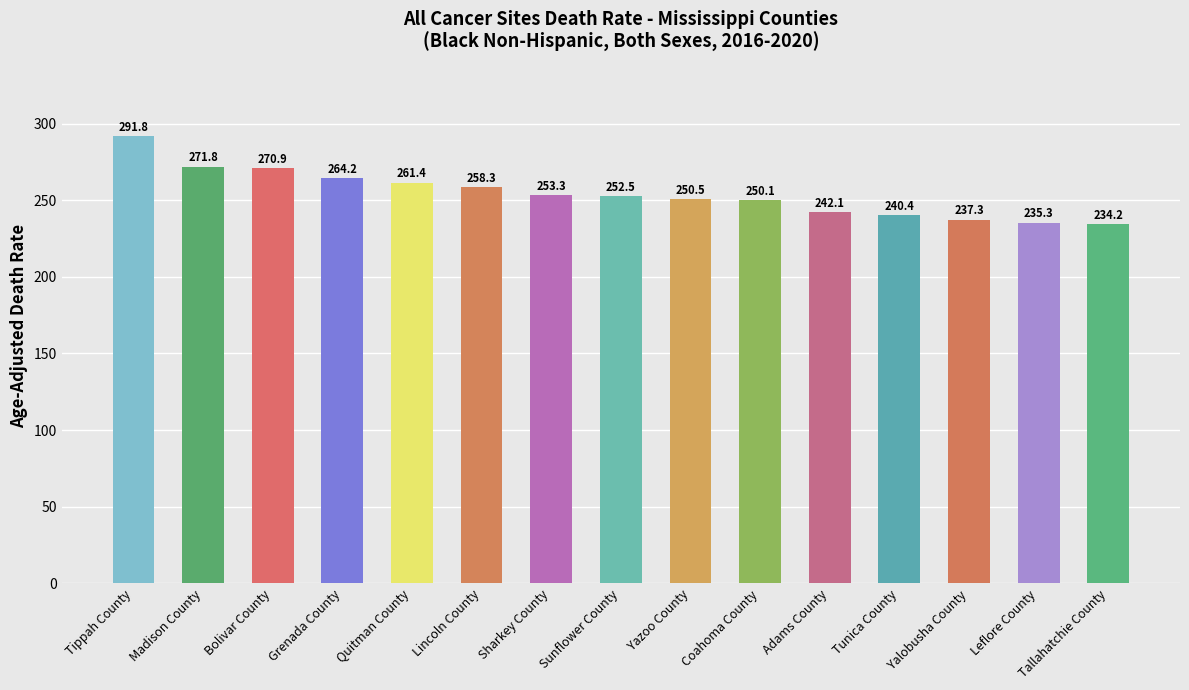

True or false: the data shows 234.2 at Tallahatchie County.

True